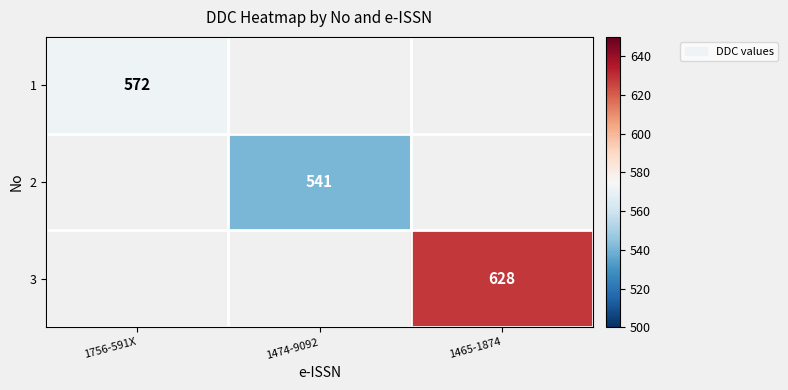

How many distinct data groups are displayed?

3